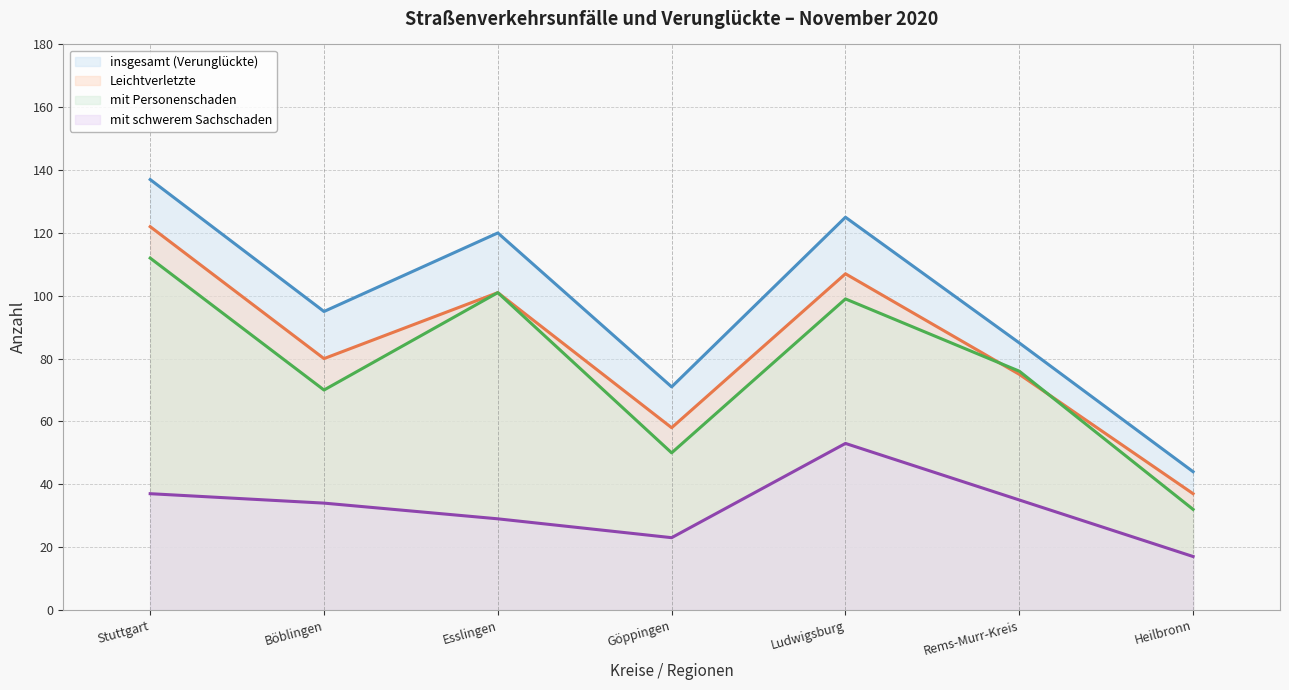

Reading left to right, transcribe all the data shown in this chart.

insgesamt (Verunglückte) (Linie): Stuttgart=137	Böblingen=95	Esslingen=120	Göppingen=71	Ludwigsburg=125	Rems-Murr-Kreis=85	Heilbronn=44
Leichtverletzte (Linie): Stuttgart=122	Böblingen=80	Esslingen=101	Göppingen=58	Ludwigsburg=107	Rems-Murr-Kreis=75	Heilbronn=37
mit Personenschaden (Linie): Stuttgart=112	Böblingen=70	Esslingen=101	Göppingen=50	Ludwigsburg=99	Rems-Murr-Kreis=76	Heilbronn=32
mit schwerem Sachschaden (Linie): Stuttgart=37	Böblingen=34	Esslingen=29	Göppingen=23	Ludwigsburg=53	Rems-Murr-Kreis=35	Heilbronn=17